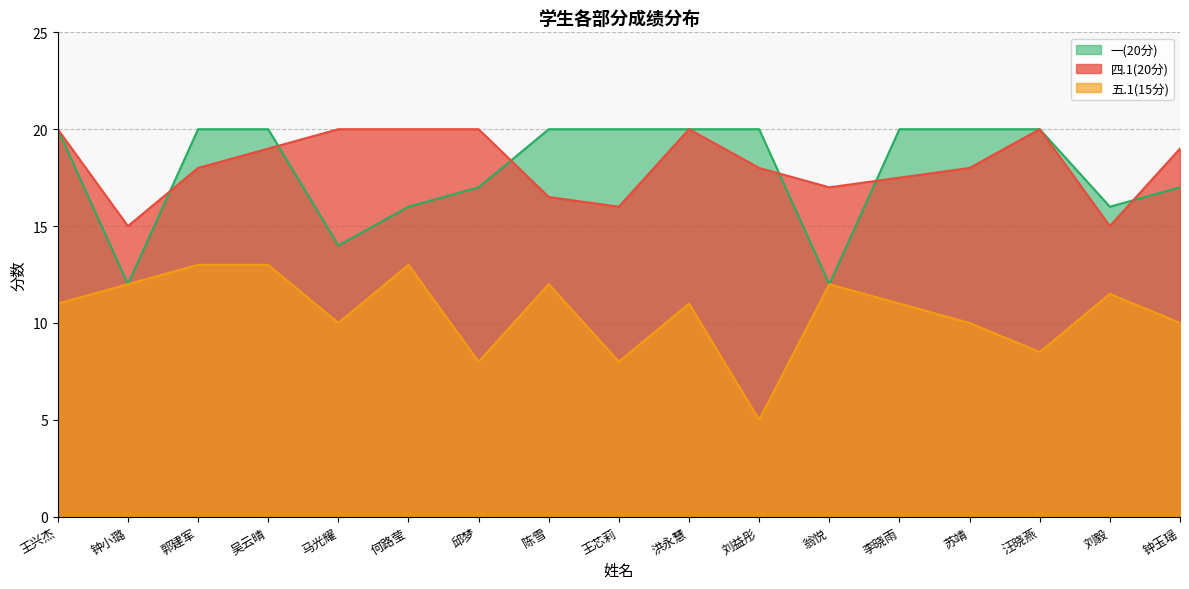

At which label does 四.1(20分) first exceed 18?

王兴杰